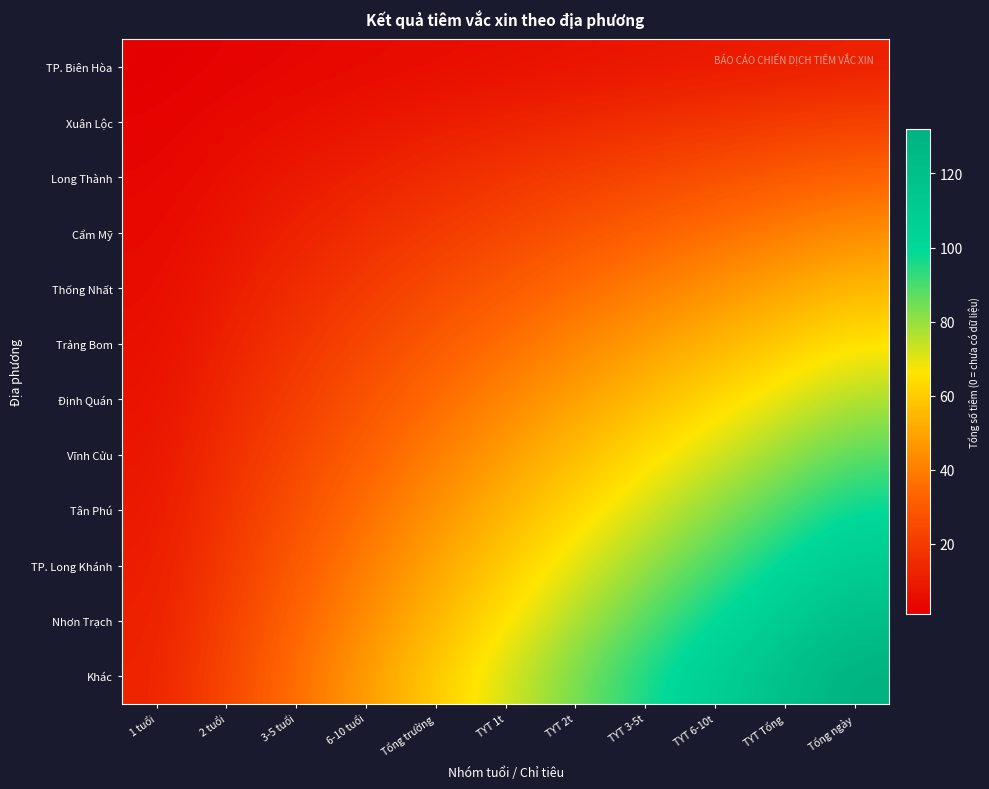

At how many categories does at least one series exceed 78?

5